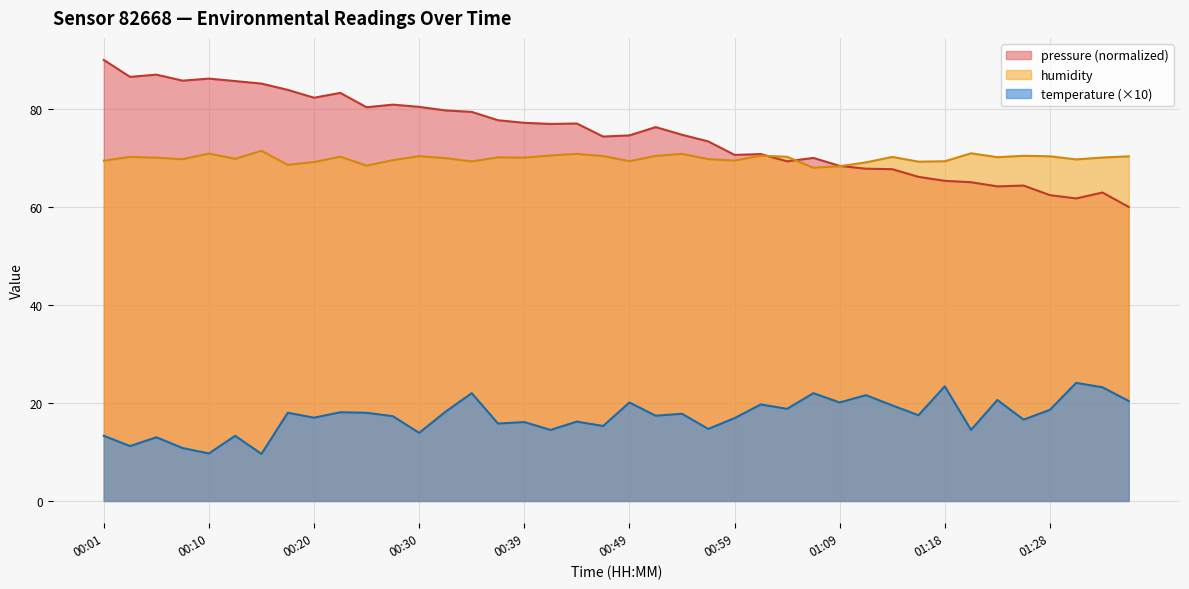

Read the humidity value at 00:05.

70.0